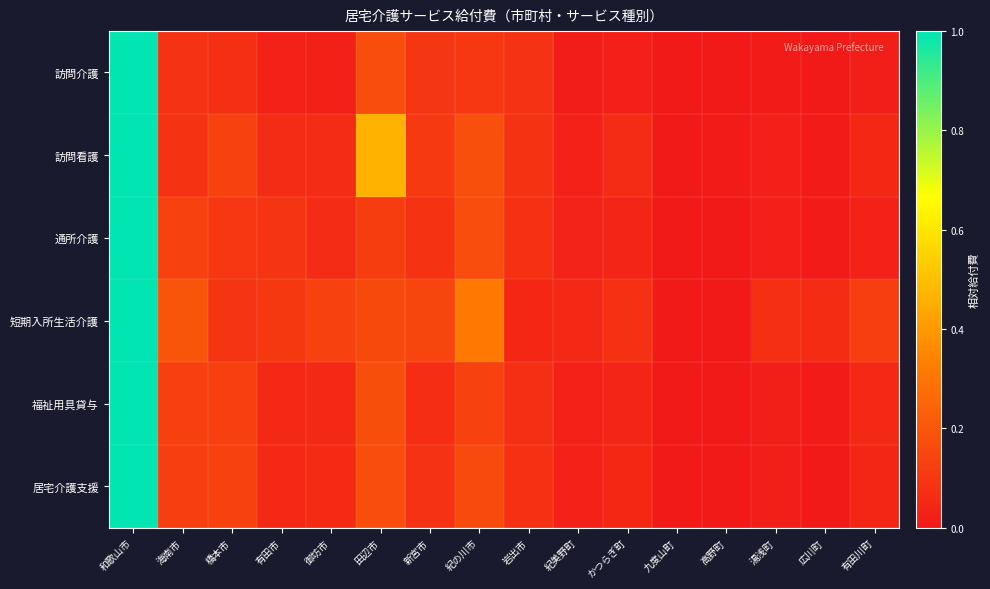

Which series has the largest range (max minus min)?

訪問介護